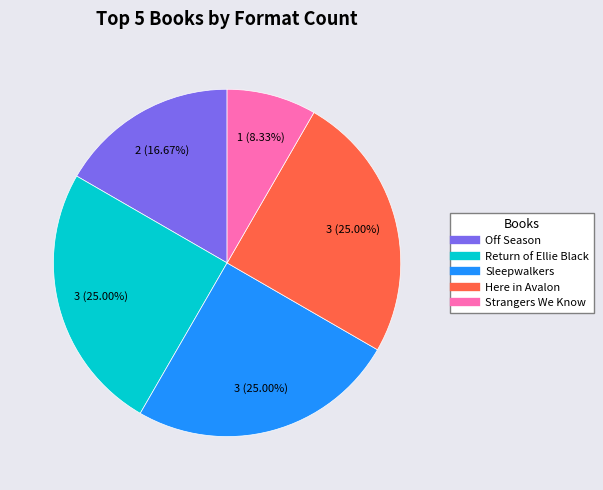

Is there a majority slice in this chart?

No